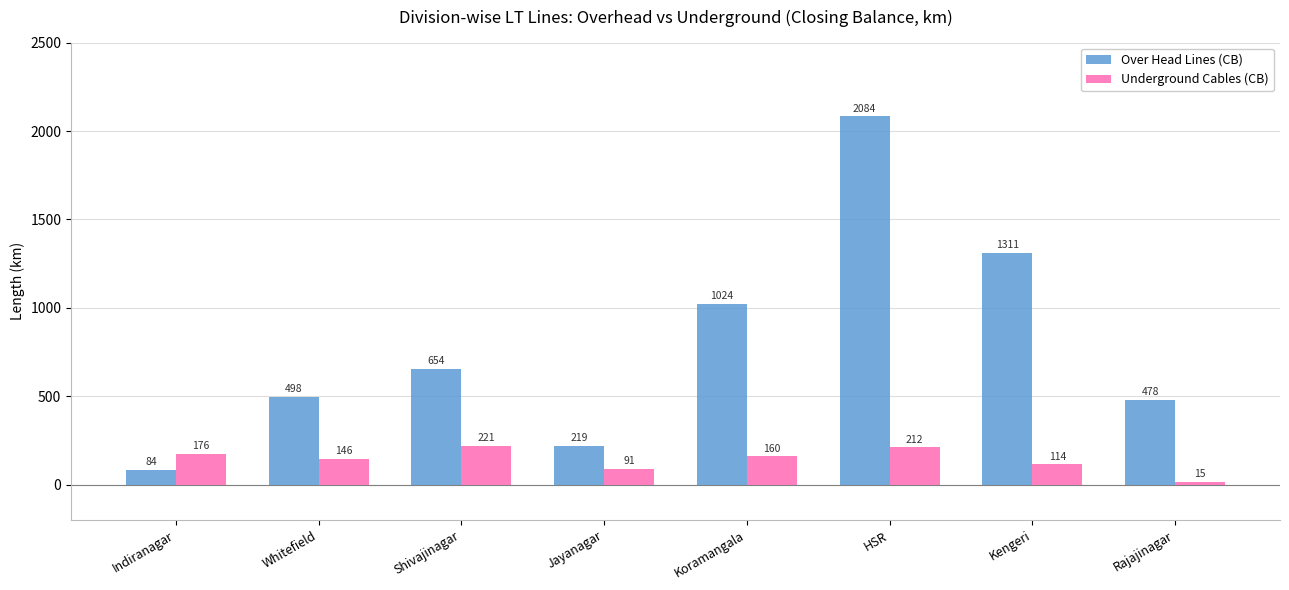

What value does the Over Head Lines (CB) series have at Whitefield?

498.0